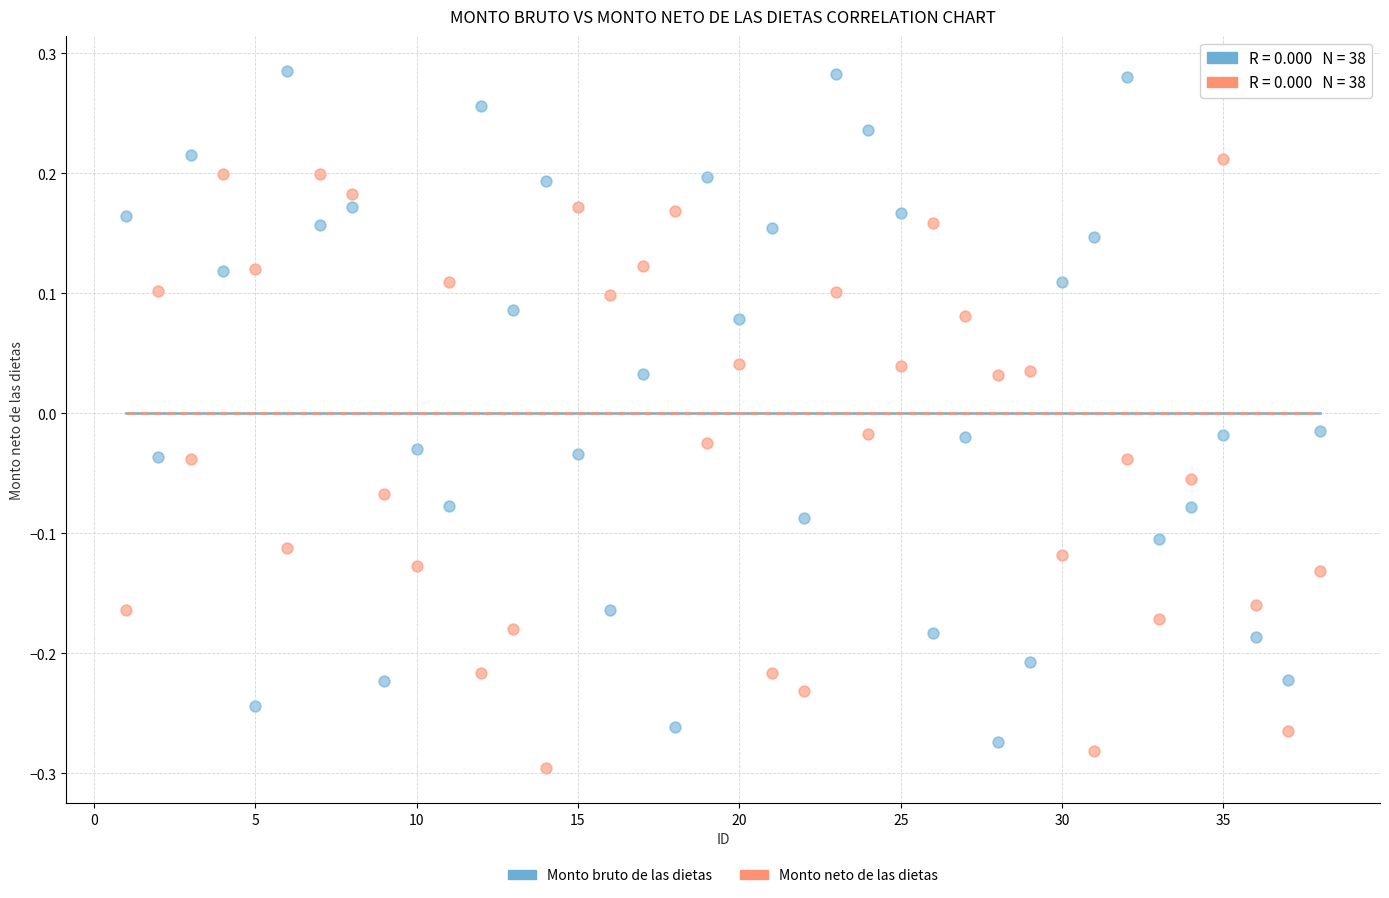

Which series reaches the maximum Y coordinate?

Monto bruto de las dietas